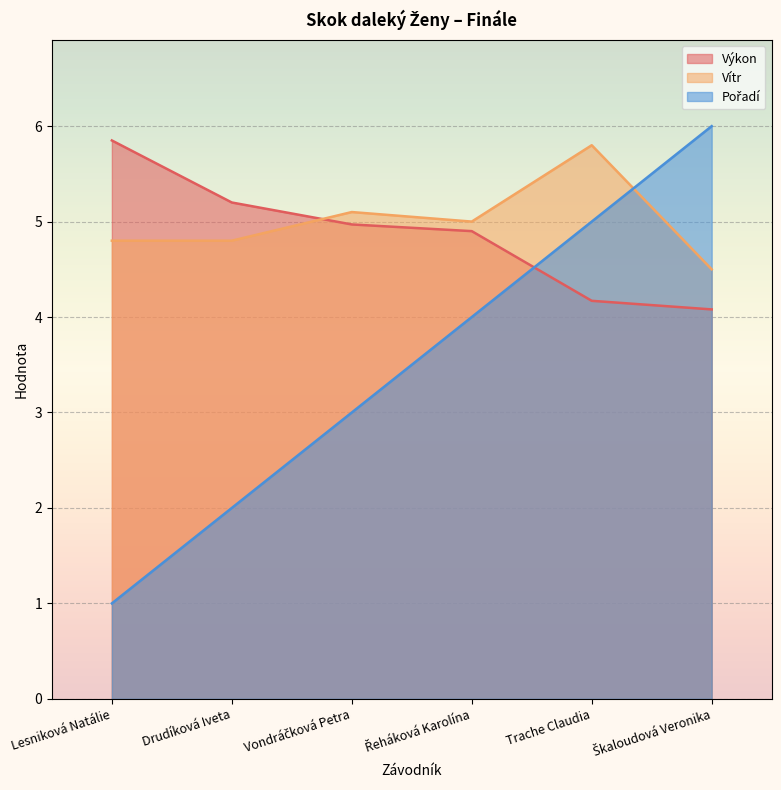

What is the minimum value shown in the chart?

1.0